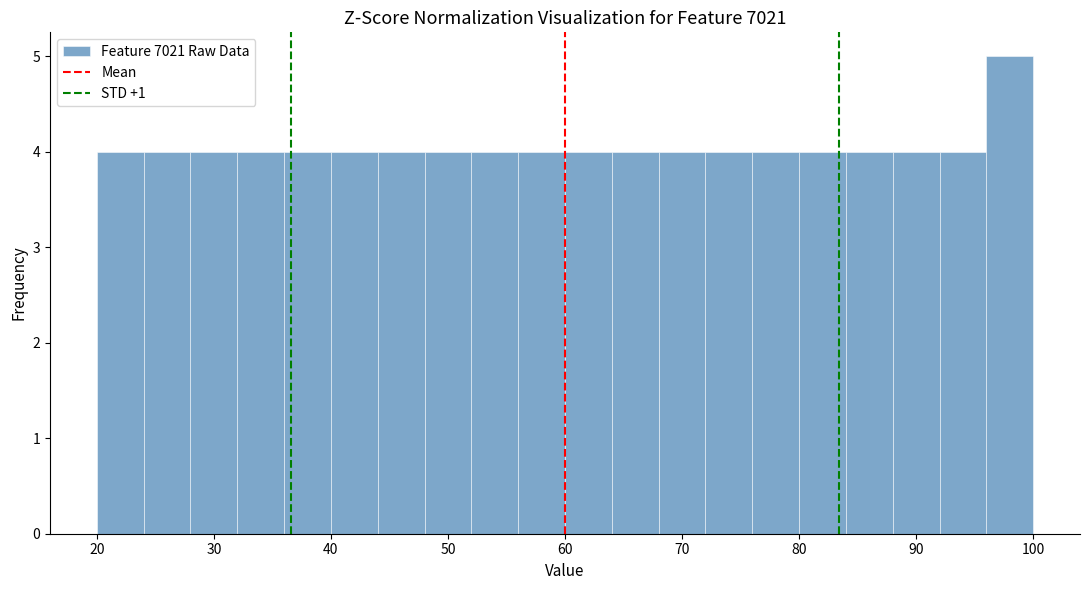

Reading left to right, list every bar in this chart as the range it spans on the x-axis followed by its height. The values are not printed on the chart, so give them approximately, as read against the axis.

20 to 24: 4
24 to 28: 4
28 to 32: 4
32 to 36: 4
36 to 40: 4
40 to 44: 4
44 to 48: 4
48 to 52: 4
52 to 56: 4
56 to 60: 4
60 to 64: 4
64 to 68: 4
68 to 72: 4
72 to 76: 4
76 to 80: 4
80 to 84: 4
84 to 88: 4
88 to 92: 4
92 to 96: 4
96 to 100: 5